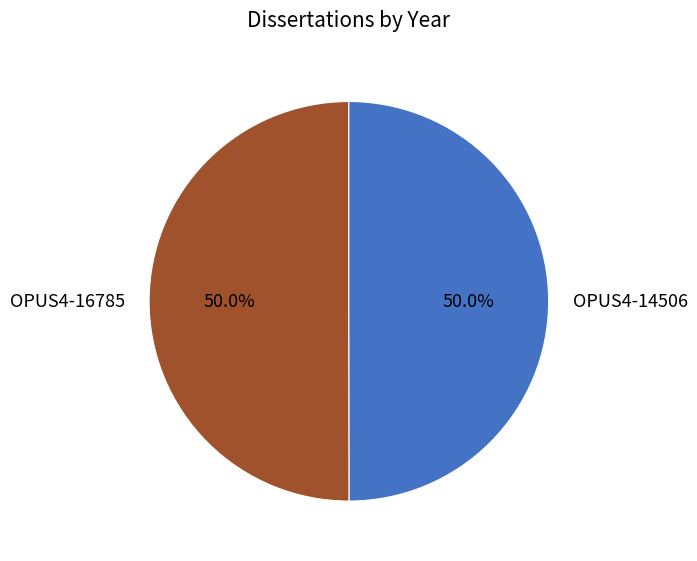

Combined, what portion of the pie is OPUS4-16785 and OPUS4-14506?

100.0%